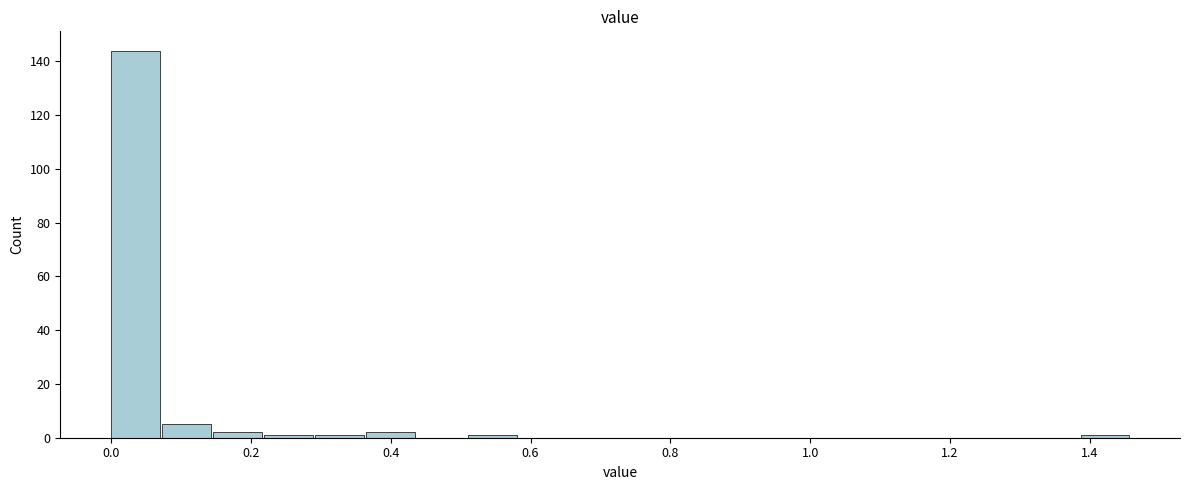

Around what value on the x-axis is the tallest bar? Give the approximate position of its centre, as read against the axis.

0.04